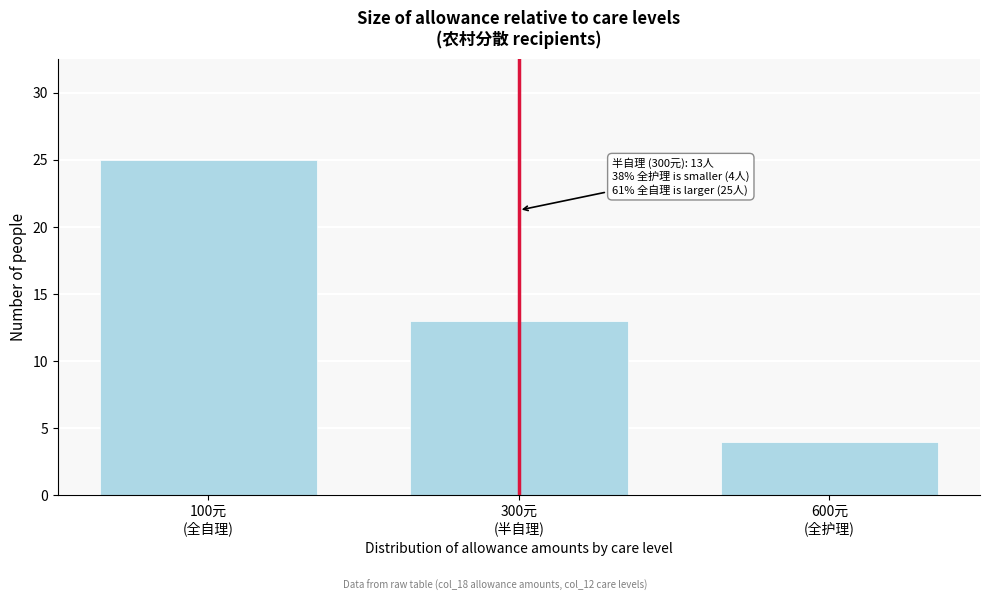

Reading left to right, extract all data points from this chart.

25	13	4